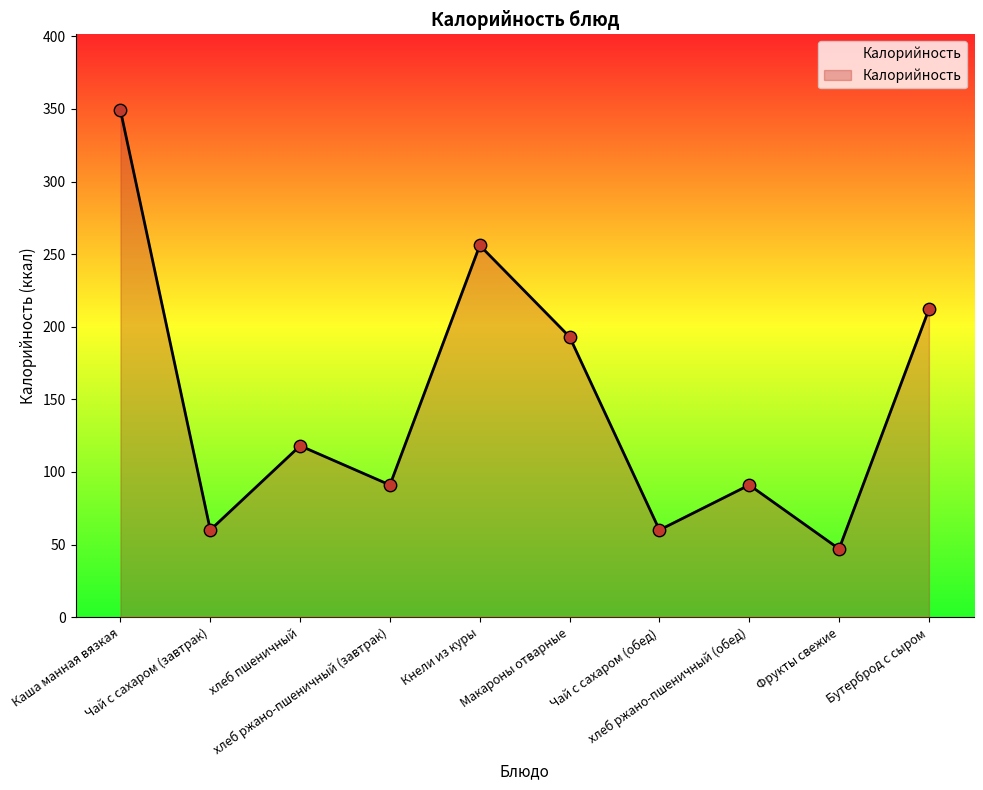

What is the ratio of the value at хлеб ржано-пшеничный (обед) to the value at Чай с сахаром (завтрак)?

1.5